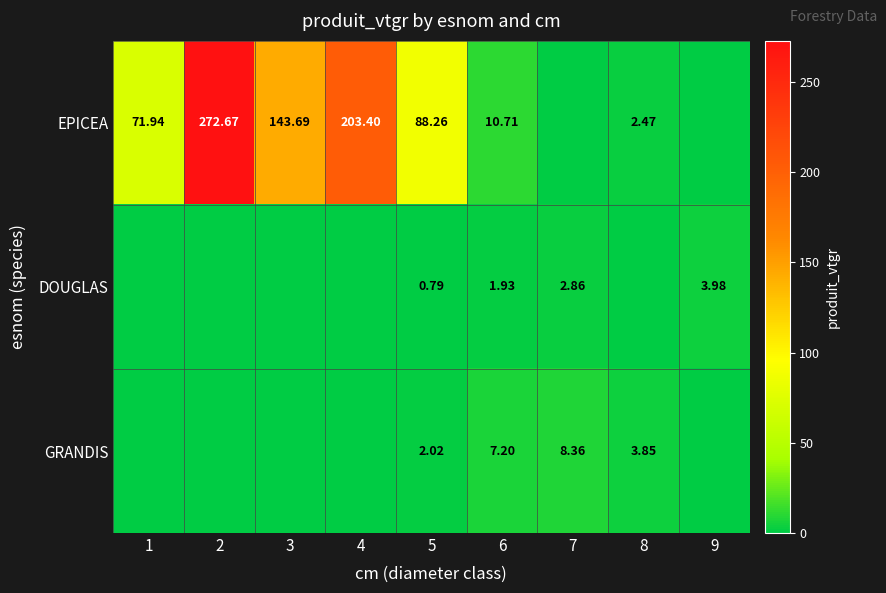

Rank the series at 5 from lowest to highest value.

DOUGLAS, GRANDIS, EPICEA